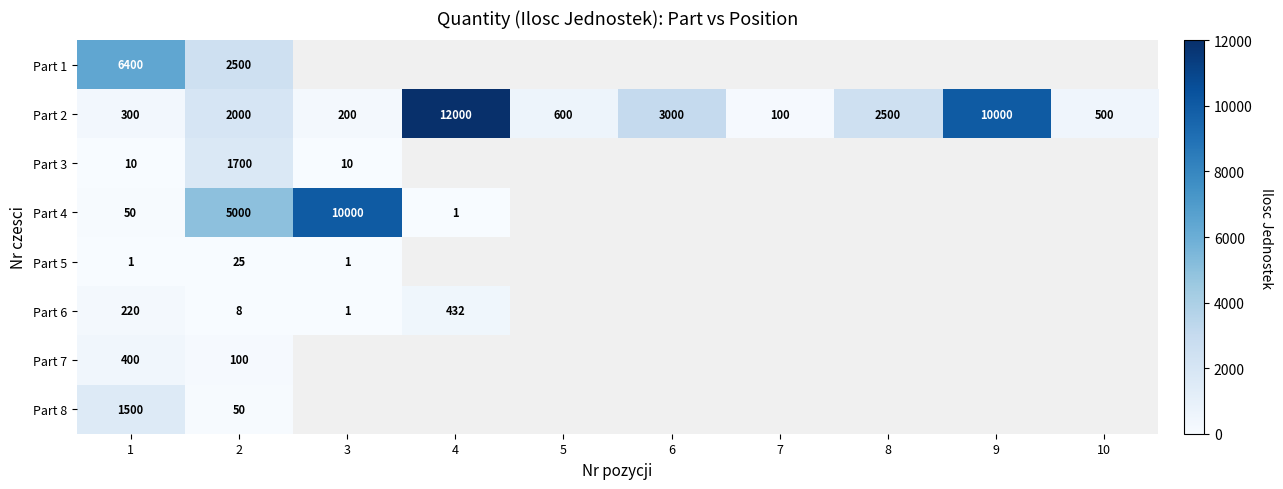

At which label does Part 2 reach its minimum?

7